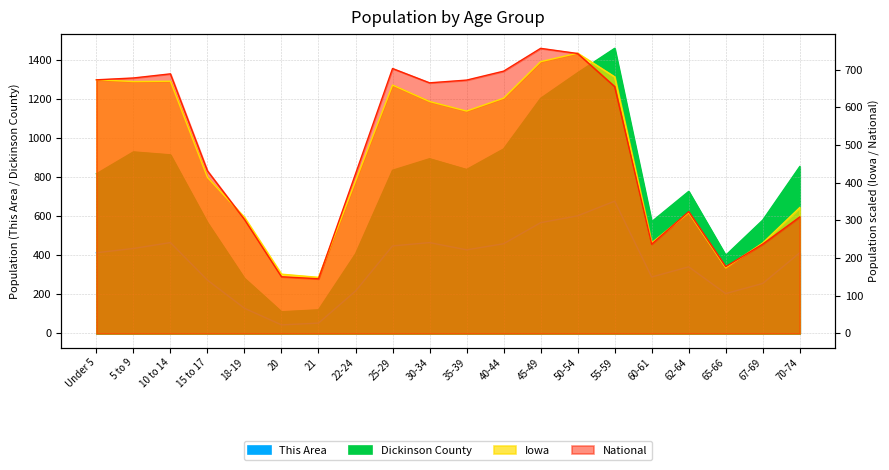

List the series in order of their peak value, lowest first.

This Area, Iowa, National, Dickinson County